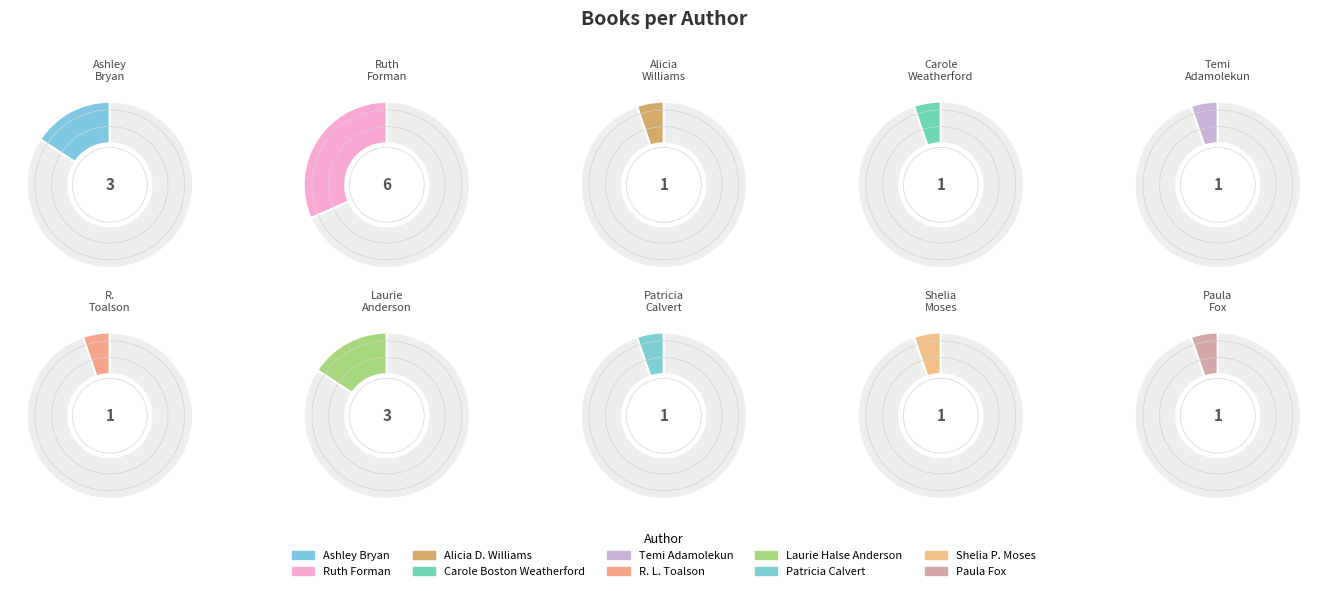

To the nearest percent, what is the combined percentage of Shelia P. Moses (19361088) and Patricia Calvert (1709265)?

11%